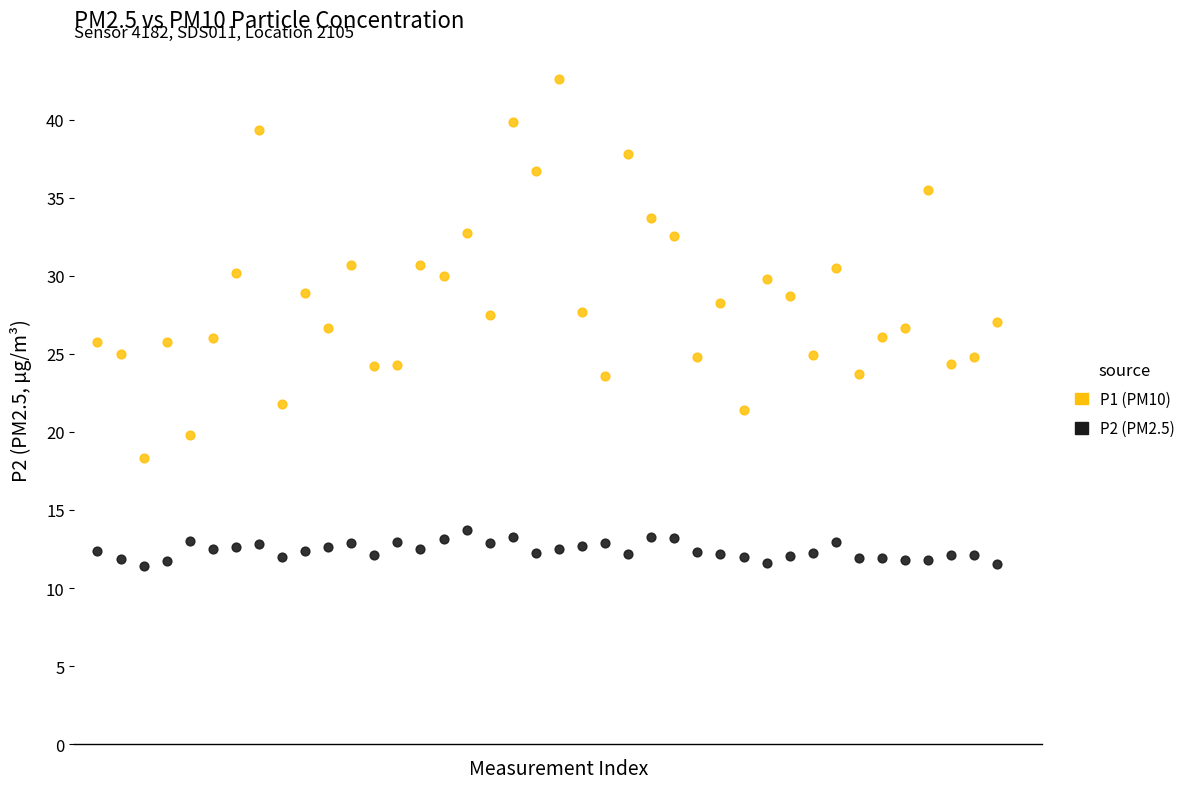

Which series reaches the minimum Y coordinate?

P2 (PM2.5)